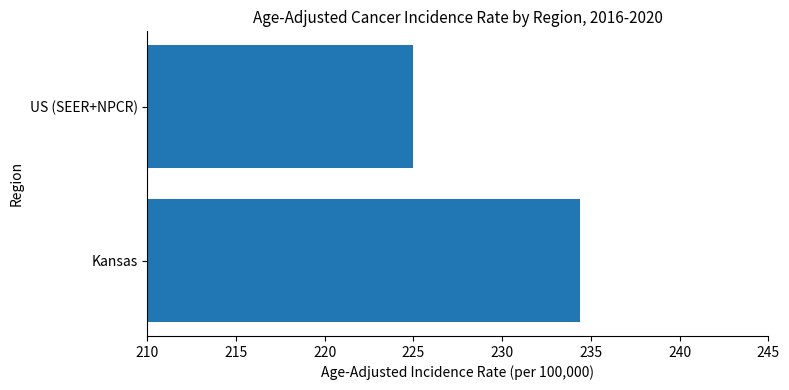

Read the value at US (SEER+NPCR).

225.0